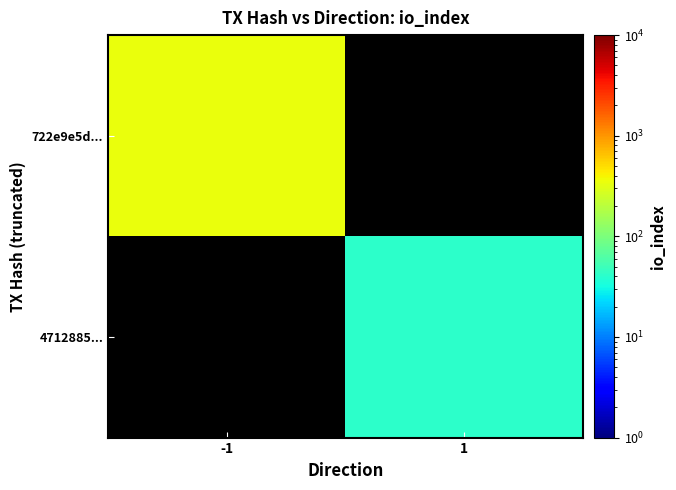

At -1, list the series in order from smallest to largest.

722e9e5d..., 4712885...